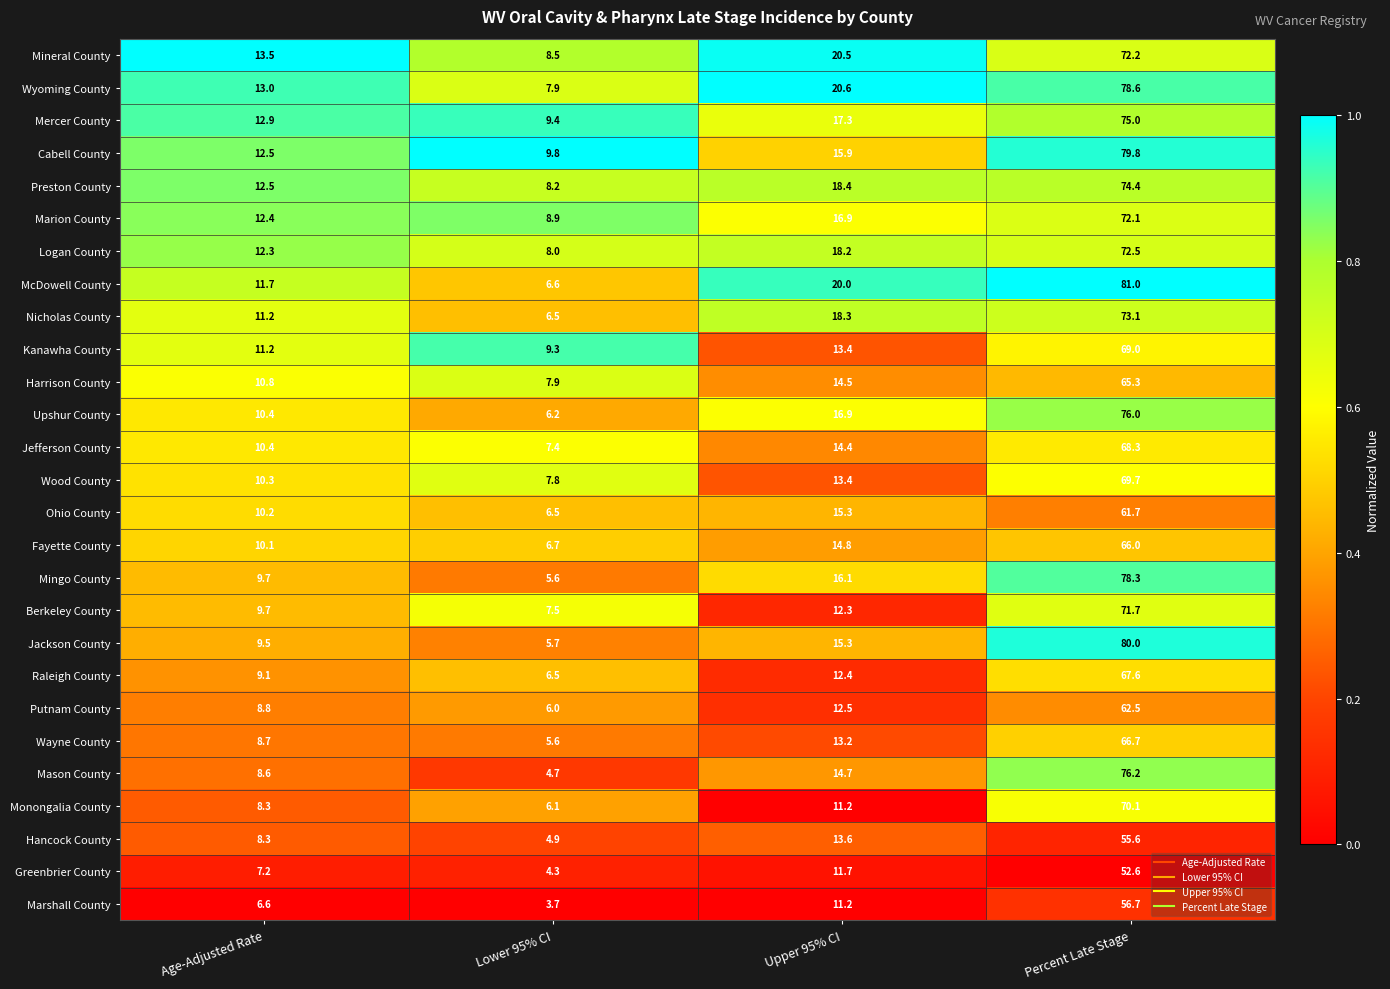

What is the sum of all Greenbrier County values?

75.8